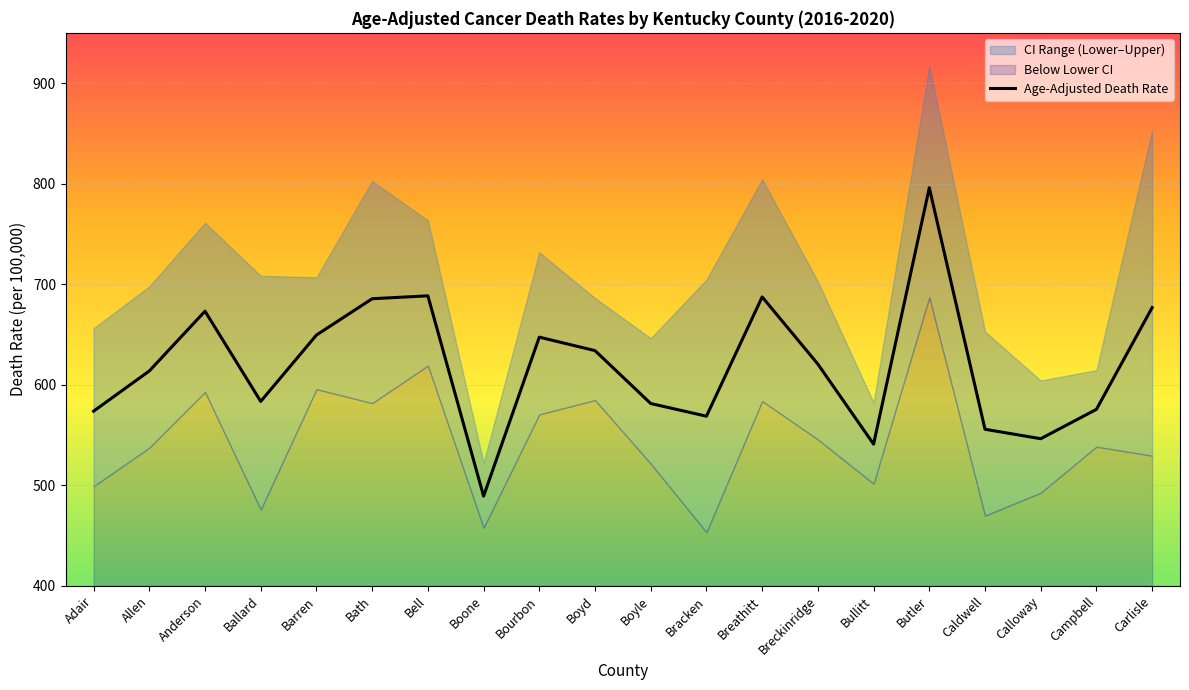

What is the ratio of the value at Campbell to the value at Allen?

0.9